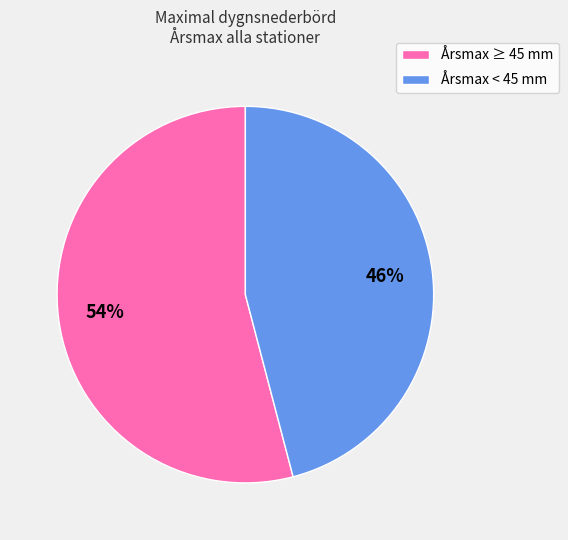

Is the sum of Årsmax ≥ 45 mm and Årsmax < 45 mm greater than half?

Yes